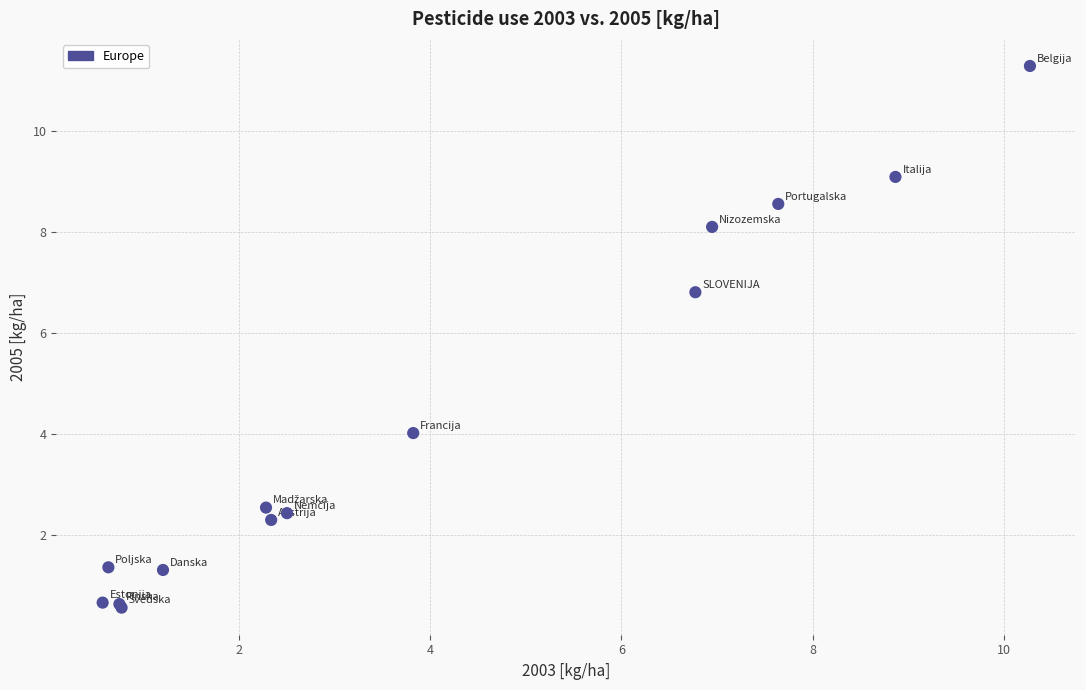

What Y value in the scatter plot is closest to 5?

4.0